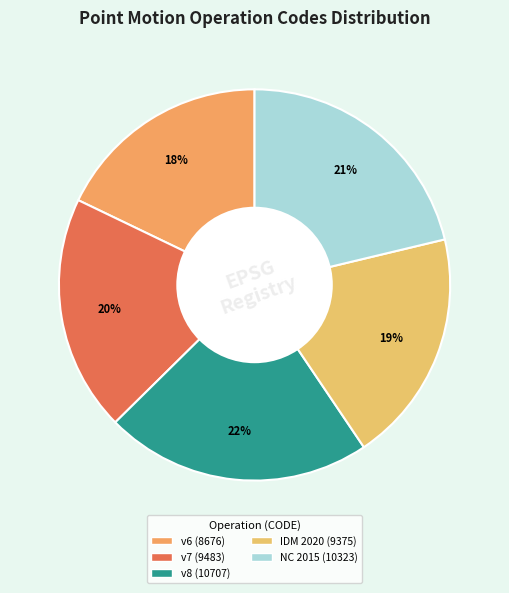

How many segments does this pie chart have?

5